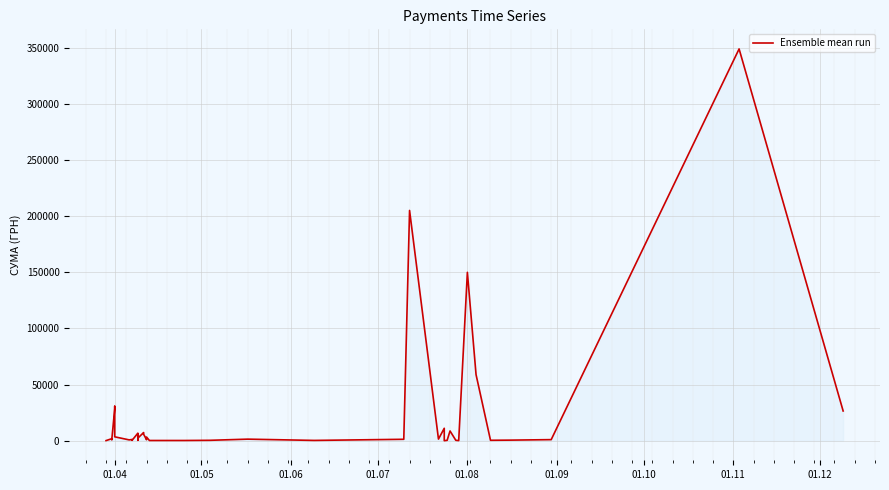

What is the maximum value shown in the chart?

348965.9